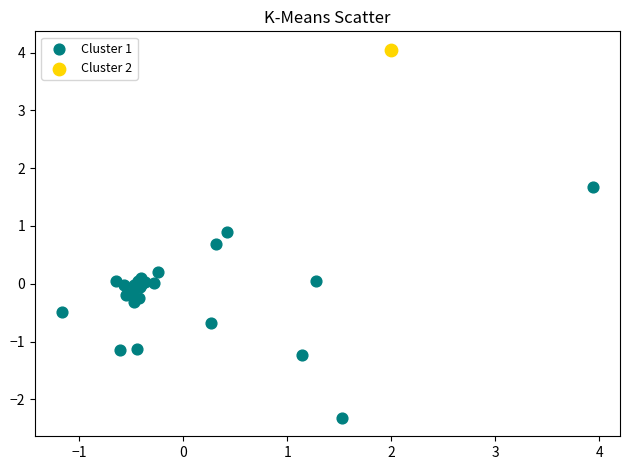

What are all the series names shown in the legend?

Cluster 1, Cluster 2